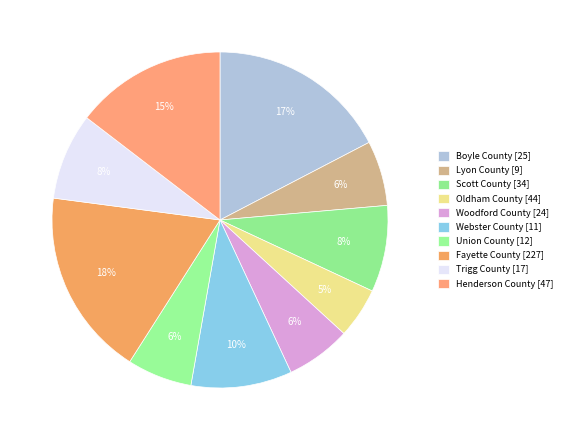

Rank the categories by value from highest to lowest.

Fayette County [227], Boyle County [25], Henderson County [47], Webster County [11], Scott County [34], Trigg County [17], Lyon County [9], Woodford County [24], Union County [12], Oldham County [44]